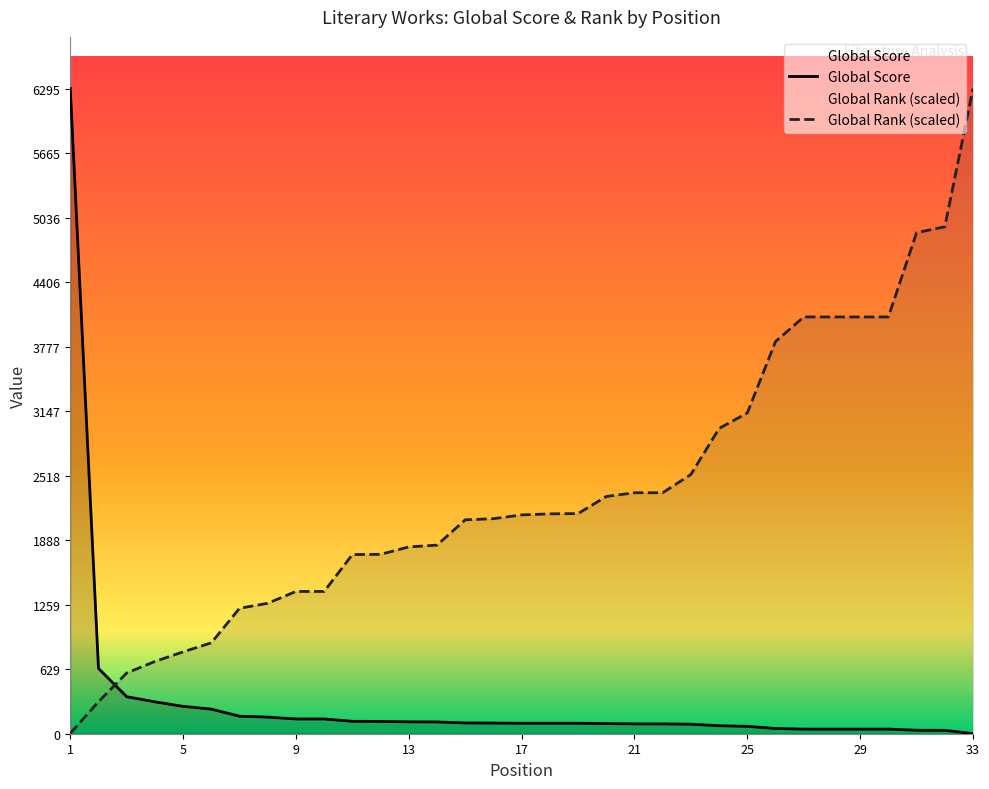

At which category does the chart reach its peak across all series?

1